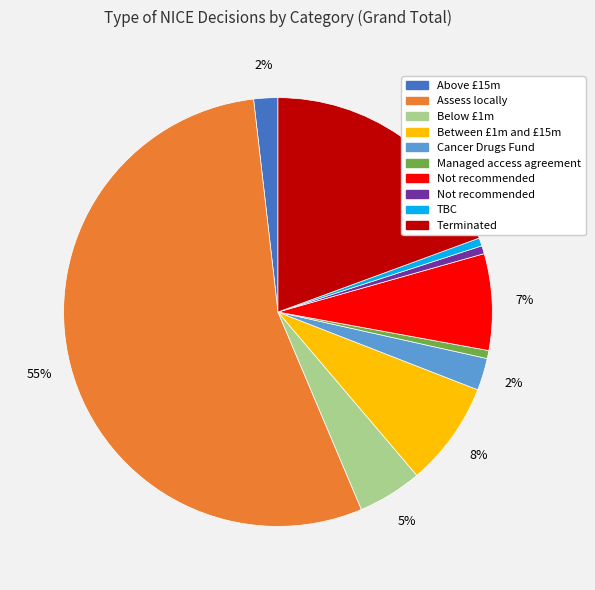

Does any single category account for the majority?

Yes